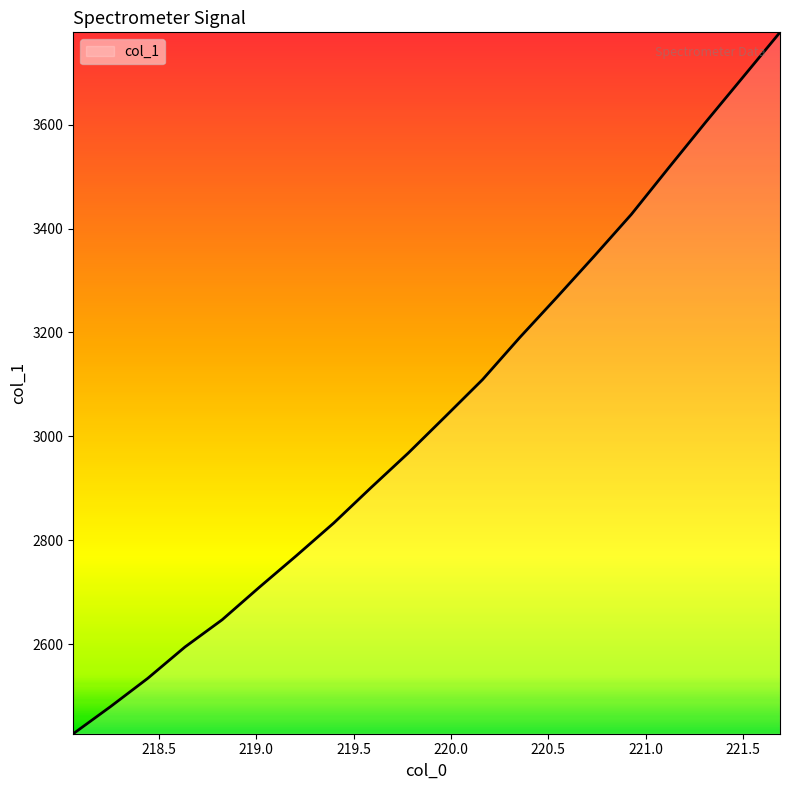

What is the smallest value displayed?

2427.7